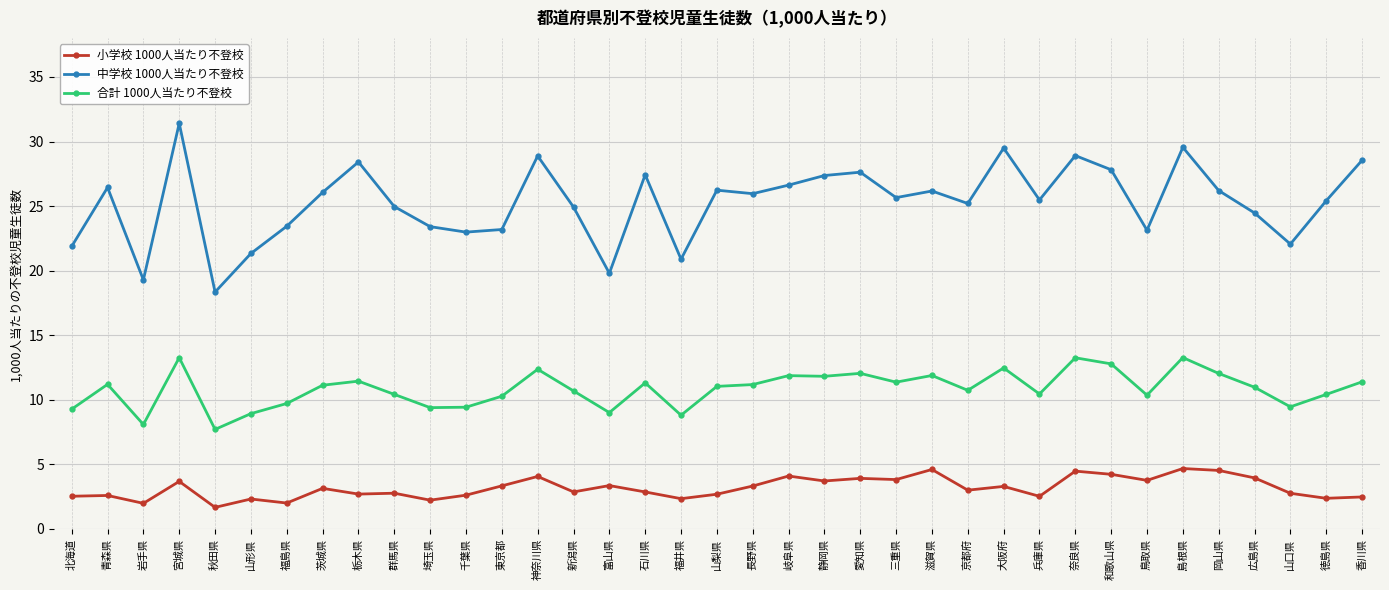

Between 北海道 and 広島県, which series saw the biggest shift?

中学校 1000人当たり不登校